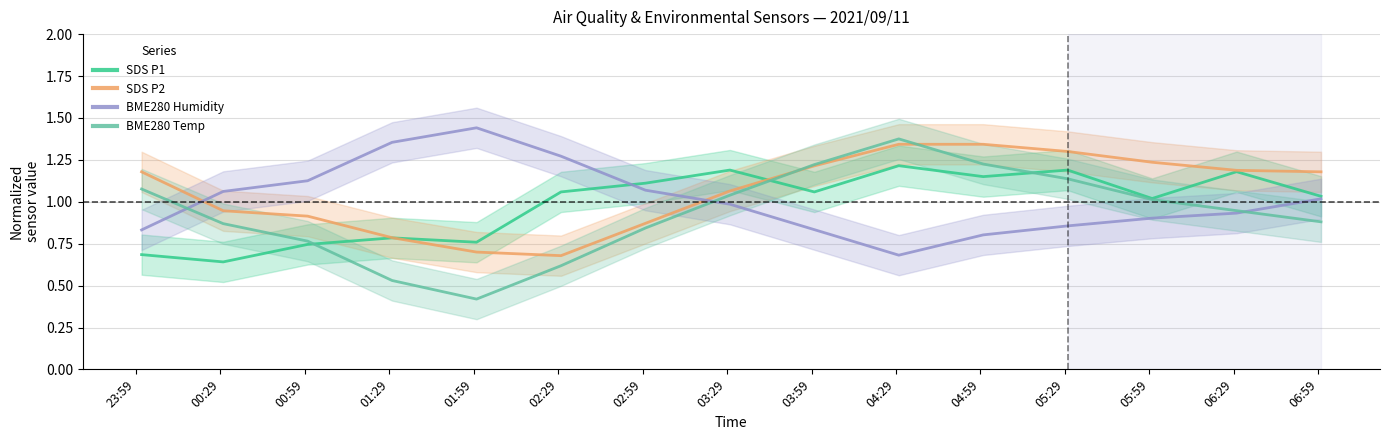

True or false: BME280_temperature has a value of 0.4 at 01:29.

False